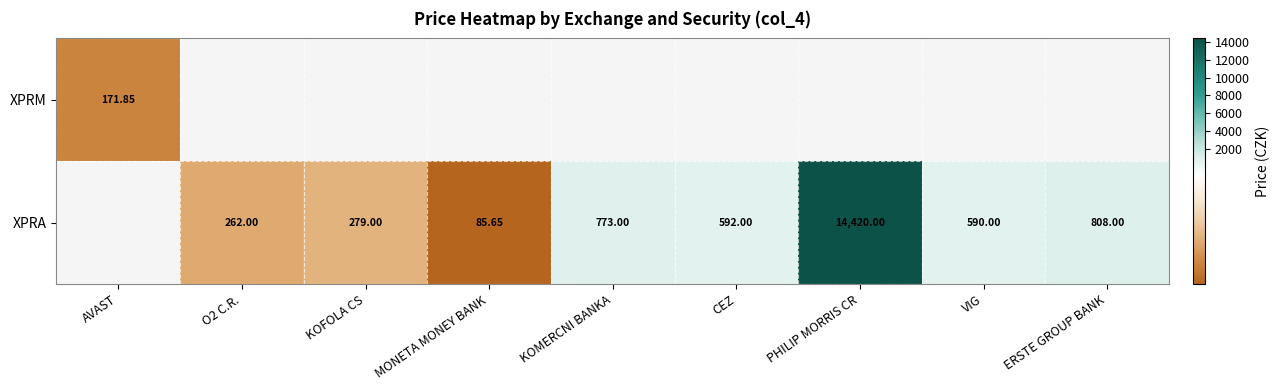

At which label does XPRM reach its minimum?

AVAST